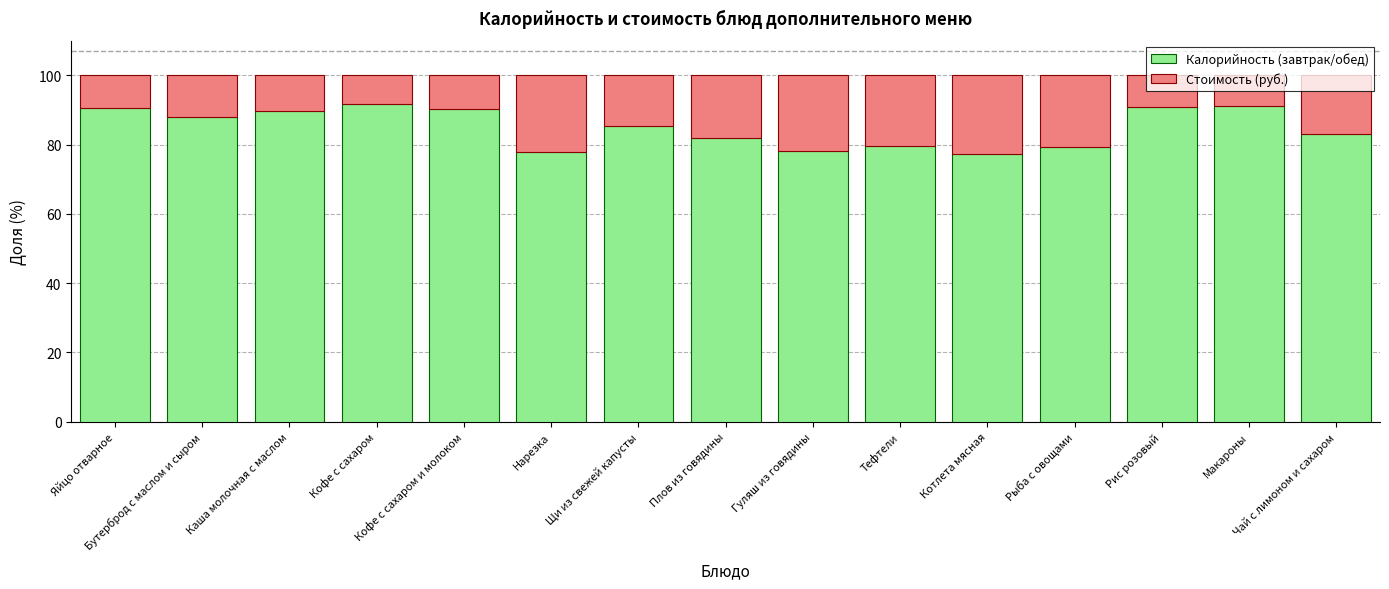

What is the lowest value of the Калорийность (завтрак/обед) series?

77.3